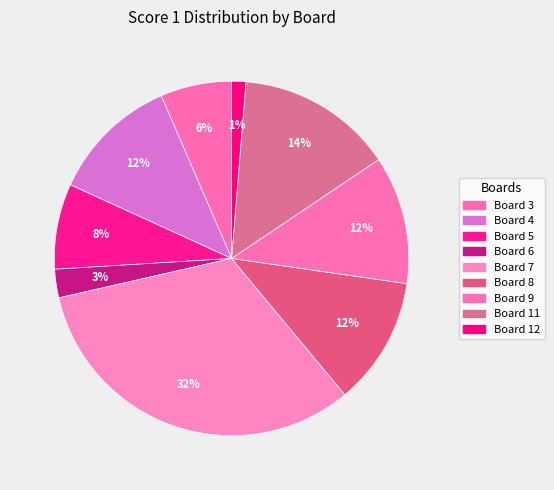

The Board 6 slice represents 3% of the pie. True or false?

True